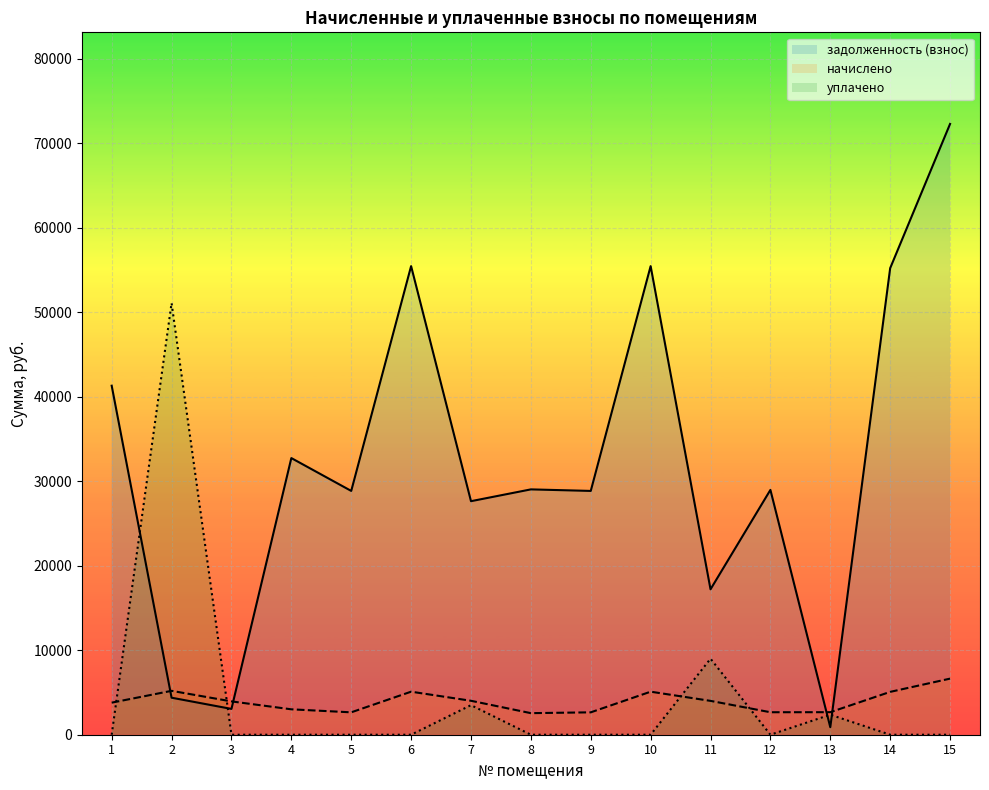

At 14, list the series in order from largest to smallest.

задолженность (взнос), начислено, уплачено